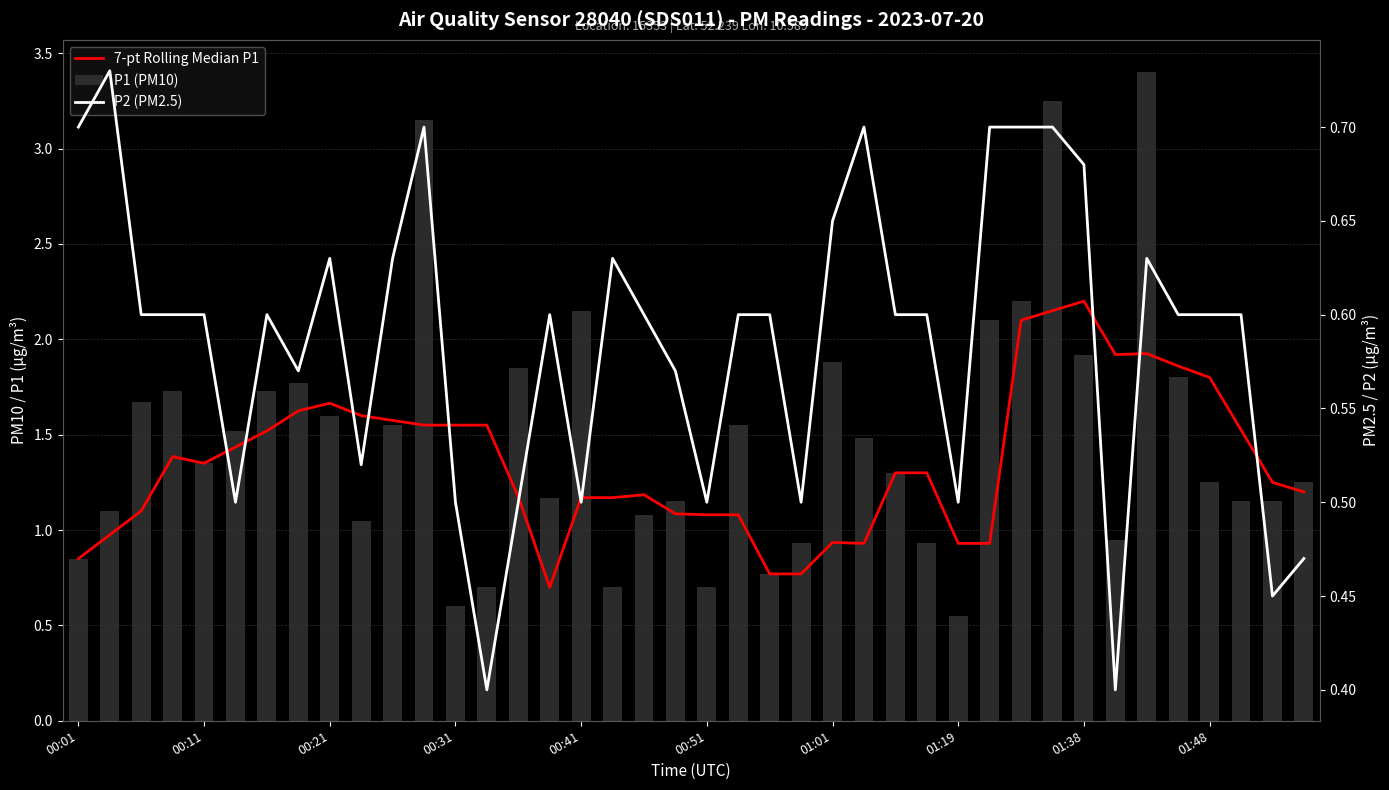

Reading left to right, transcribe all the data shown in this chart.

7-pt Rolling Median P1: 0.8	1.0	1.1	1.4	1.4	1.4	1.5	1.6	1.7	1.6	1.6	1.6	1.6	1.6	1.2	0.7	1.2	1.2	1.2	1.1	1.1	1.1	0.8	0.8	0.9	0.9	1.3	1.3	0.9	0.9	2.1	2.1	2.2	1.9	1.9	1.9	1.8	1.5	1.2	1.2
P1 (PM10): 0.8	1.1	1.7	1.7	1.4	1.5	1.7	1.8	1.6	1.1	1.6	3.1	0.6	0.7	1.9	1.2	2.1	0.7	1.1	1.1	0.7	1.6	0.8	0.9	1.9	1.5	1.3	0.9	0.6	2.1	2.2	3.2	1.9	0.9	3.4	1.8	1.2	1.1	1.1	1.2
P2 (PM2.5): 0.7	0.7	0.6	0.6	0.6	0.5	0.6	0.6	0.6	0.5	0.6	0.7	0.5	0.4	0.5	0.6	0.5	0.6	0.6	0.6	0.5	0.6	0.6	0.5	0.7	0.7	0.6	0.6	0.5	0.7	0.7	0.7	0.7	0.4	0.6	0.6	0.6	0.6	0.5	0.5